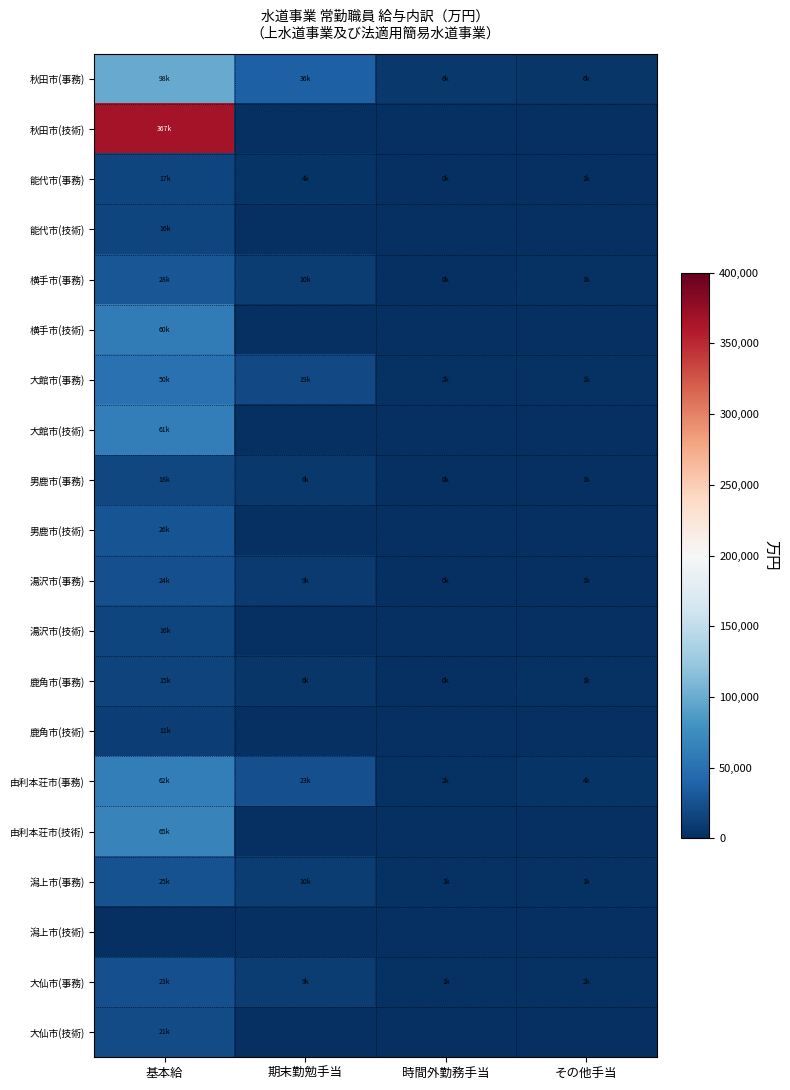

Between 期末勤勉手当 and 時間外勤務手当, which series saw the biggest shift?

秋田市(事務)